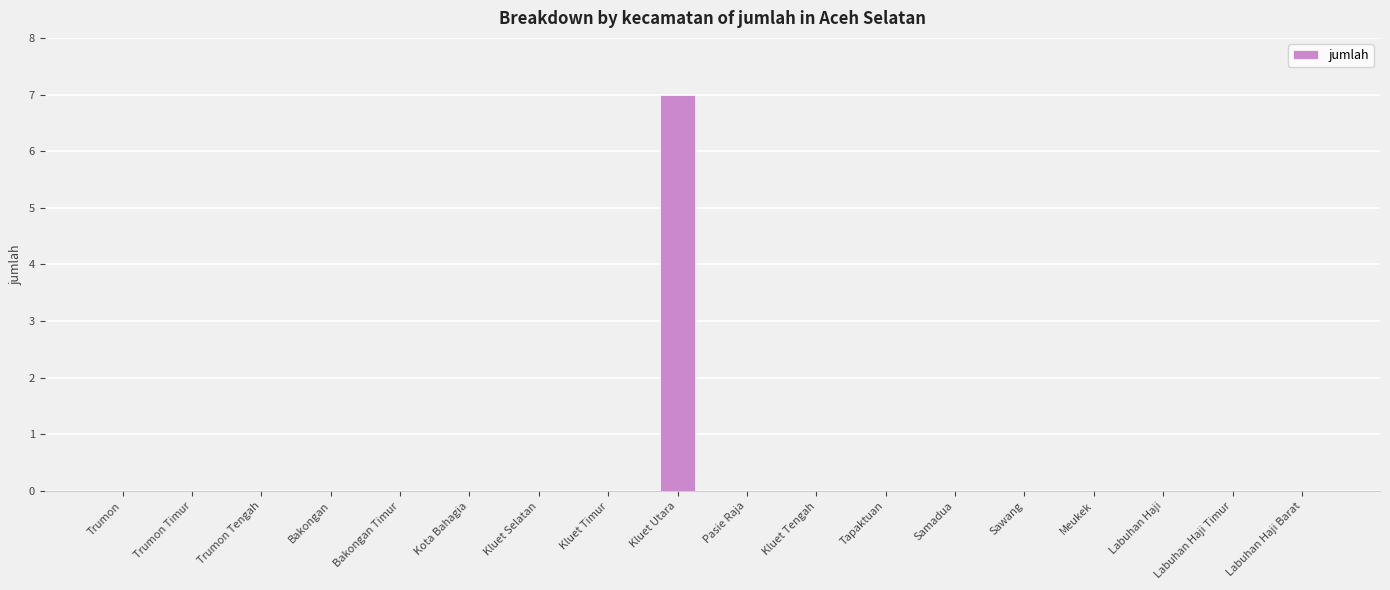

True or false: the data shows 0 at Pasie Raja.

True